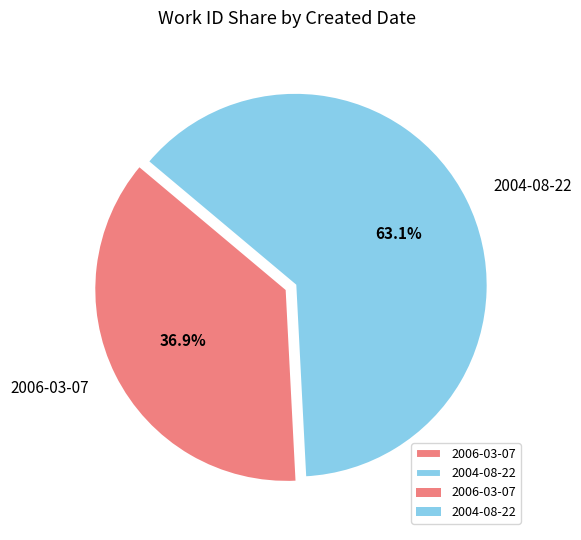

Approximately how many times larger is the value at 2004-08-22 compared to 2006-03-07?

1.7